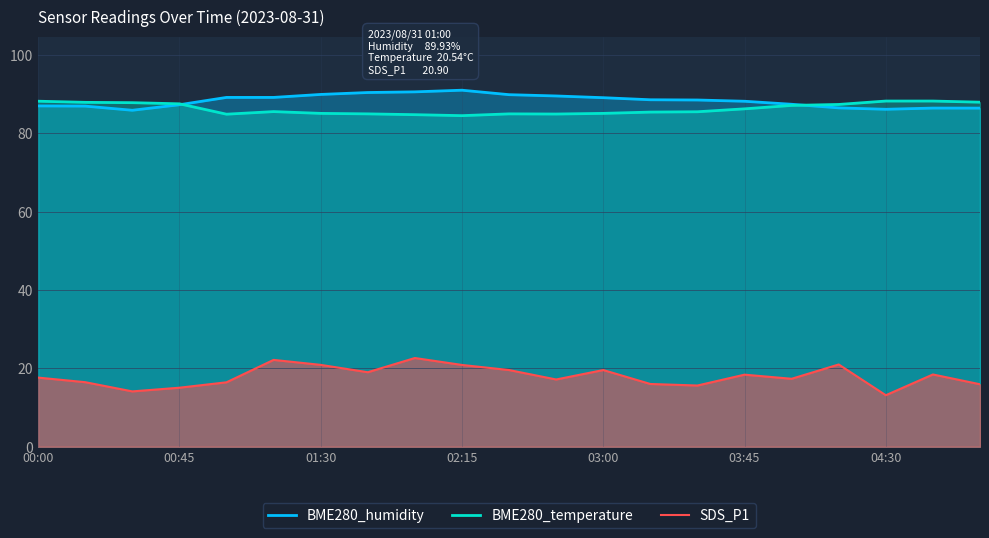

Which series has the largest range (max minus min)?

SDS_P1